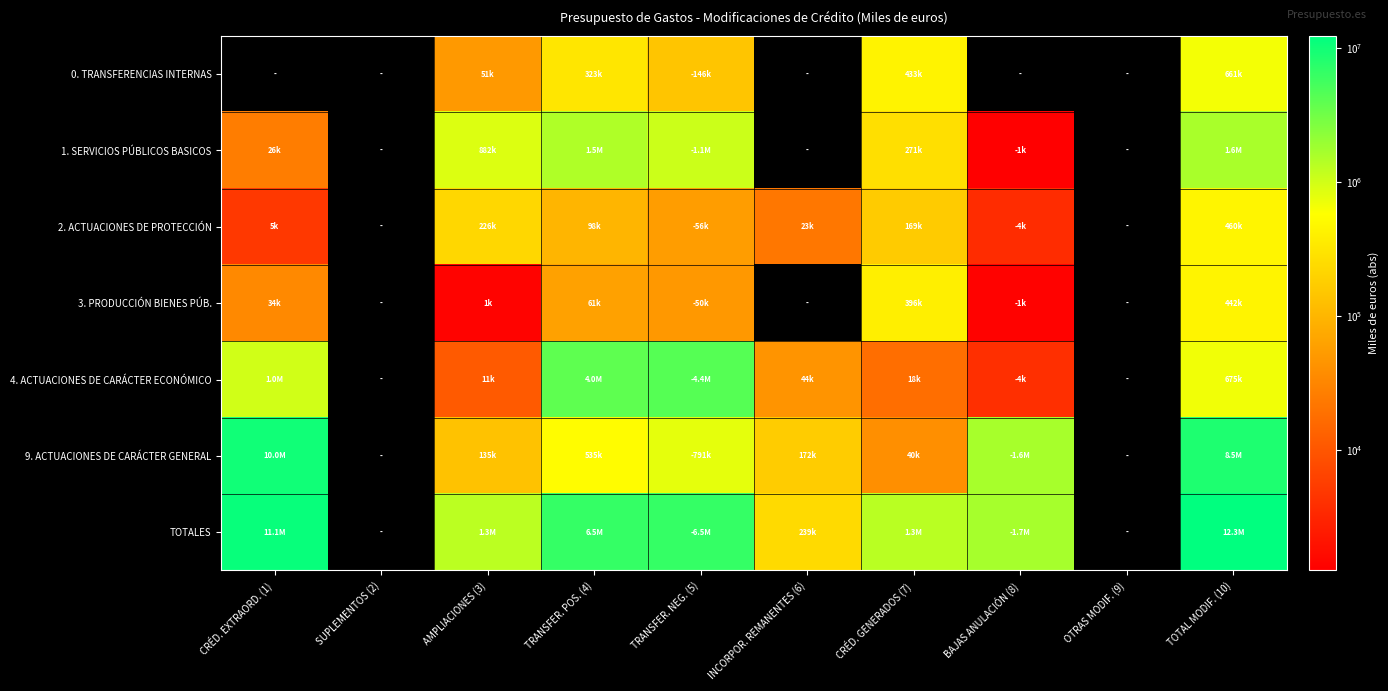

How many series are shown in this chart?

7